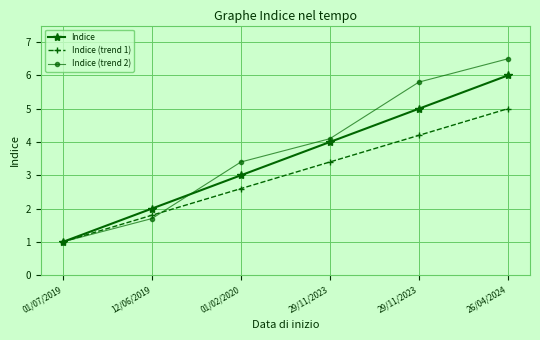

True or false: Indice (trend 1) has more than 1 interior local peaks.

False